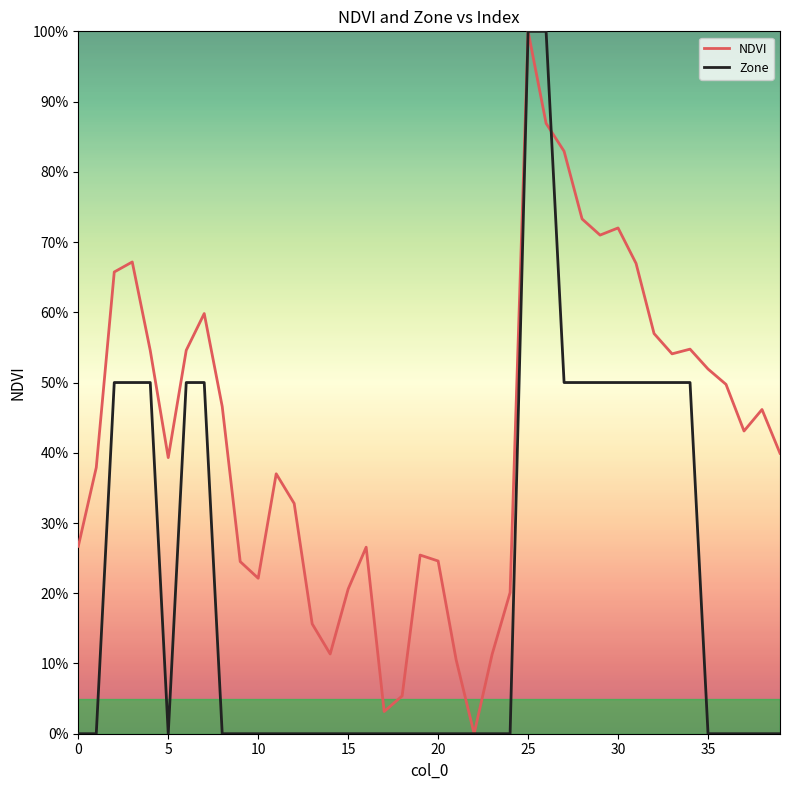

What are all the series names shown in the legend?

NDVI, Zone